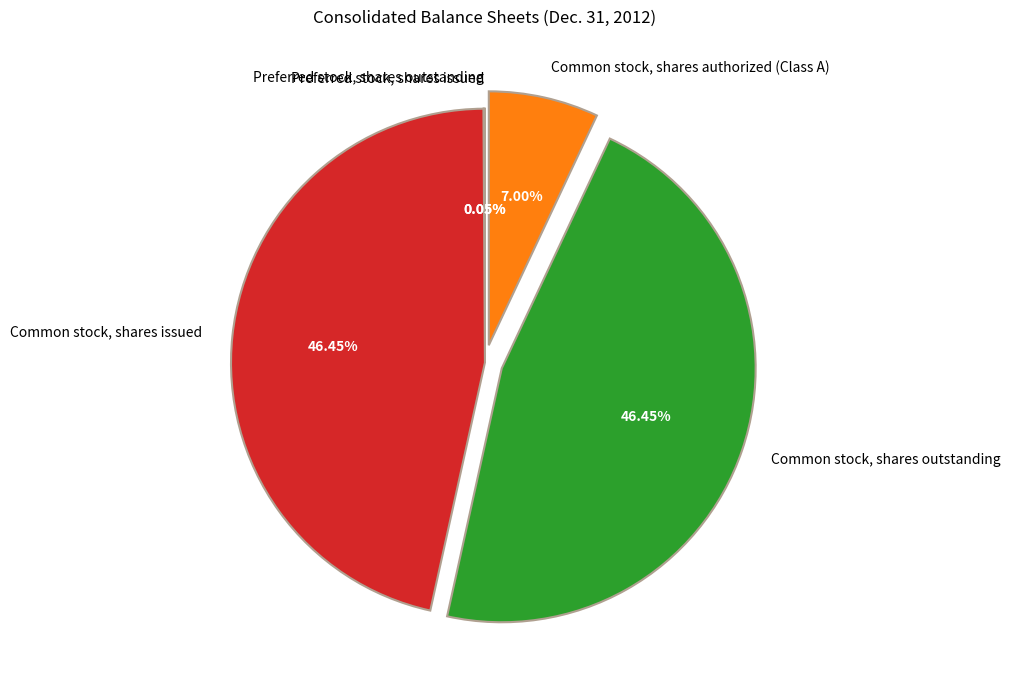

Is the sum of Common stock, shares authorized (Class A) and Common stock, shares issued greater than half?

Yes